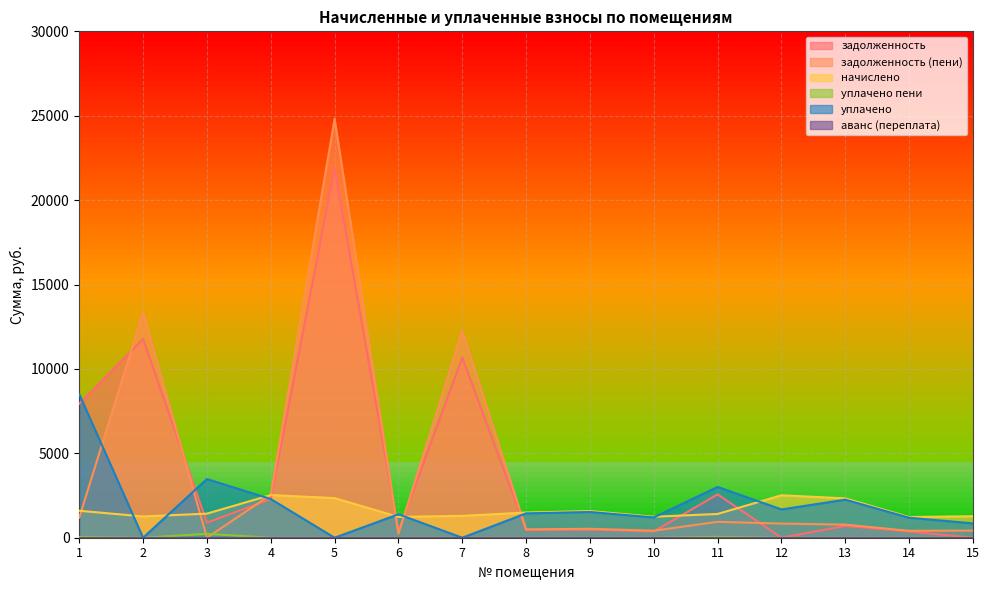

True or false: уплачено пени has more than 1 interior local peaks.

True